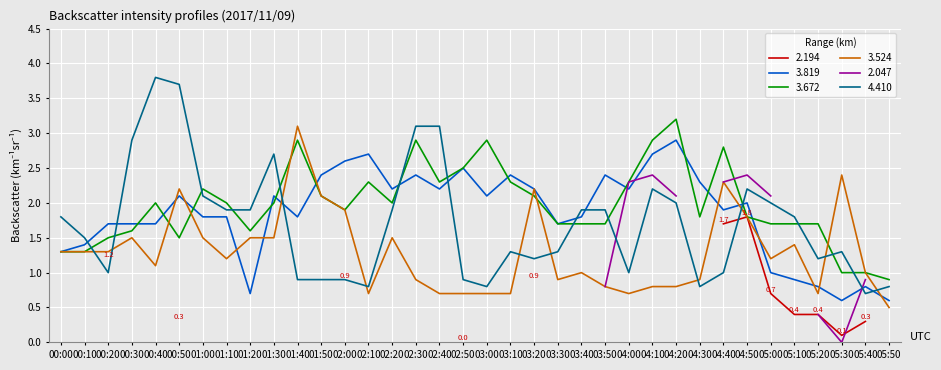

At which label does 4.410 reach its minimum?

05:40